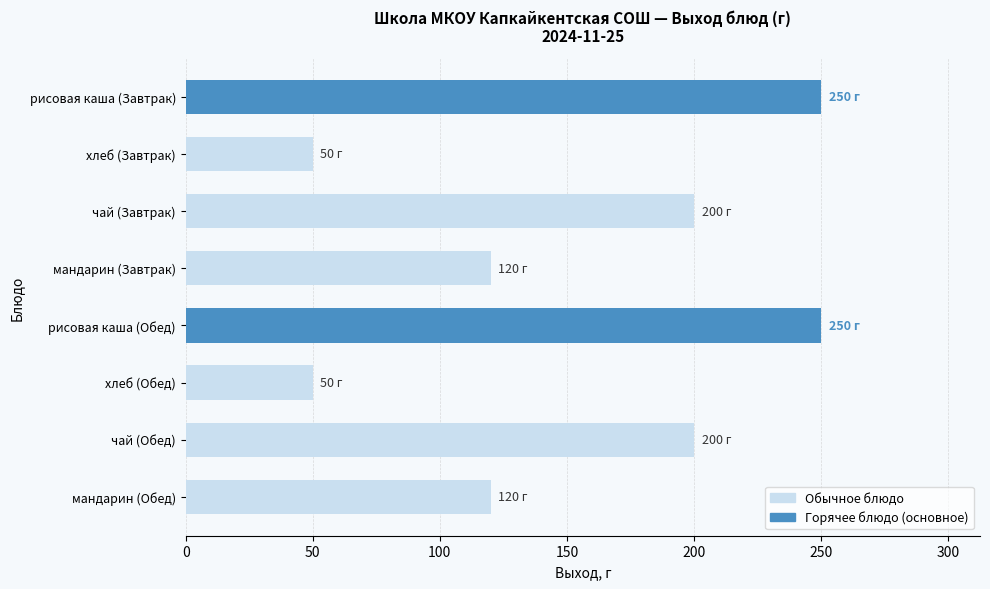

What is the change in value from рисовая каша (Завтрак) to мандарин (Завтрак)?

-130